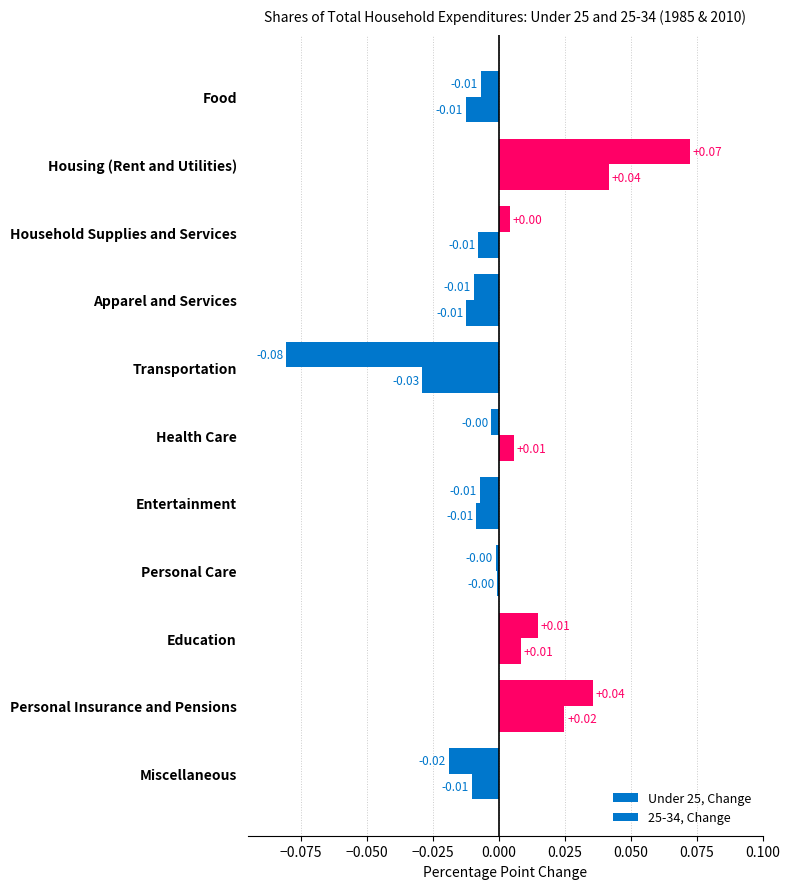

What position from the right is Miscellaneous?

1